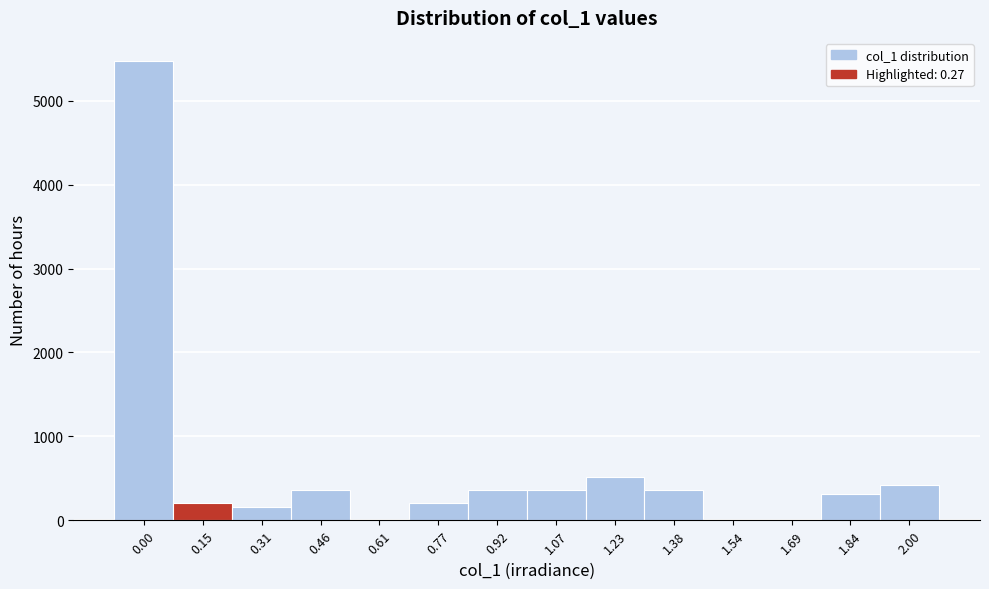

Reading left to right, what are all the values shown in this chart?

0.00=5475	0.15=209	0.31=156	0.46=365	0.61=0	0.77=209	0.92=365	1.07=365	1.23=521	1.38=365	1.54=0	1.69=0	1.84=312	2.00=418